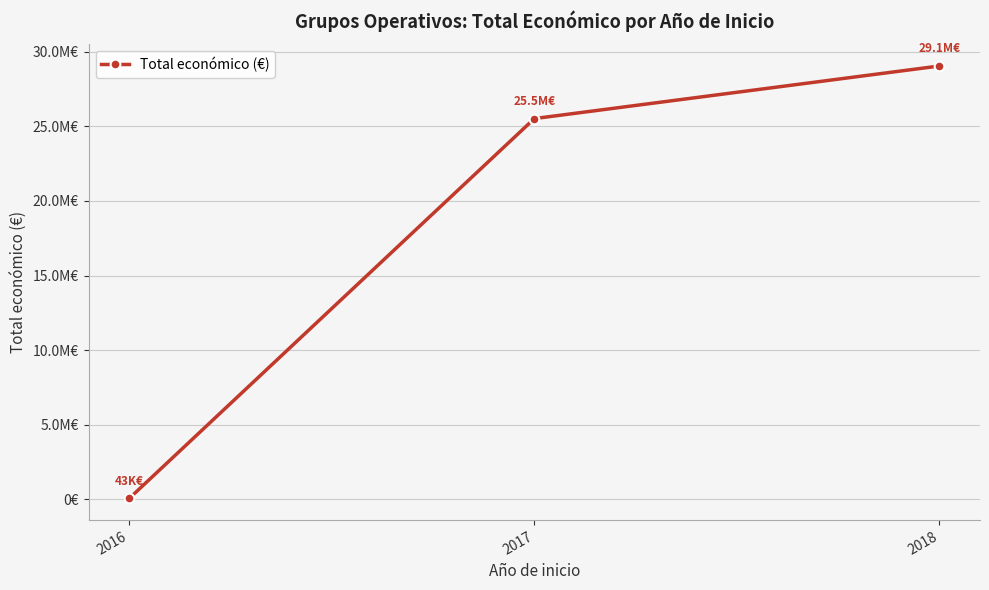

What is the value of the 1st point from the left?

42914